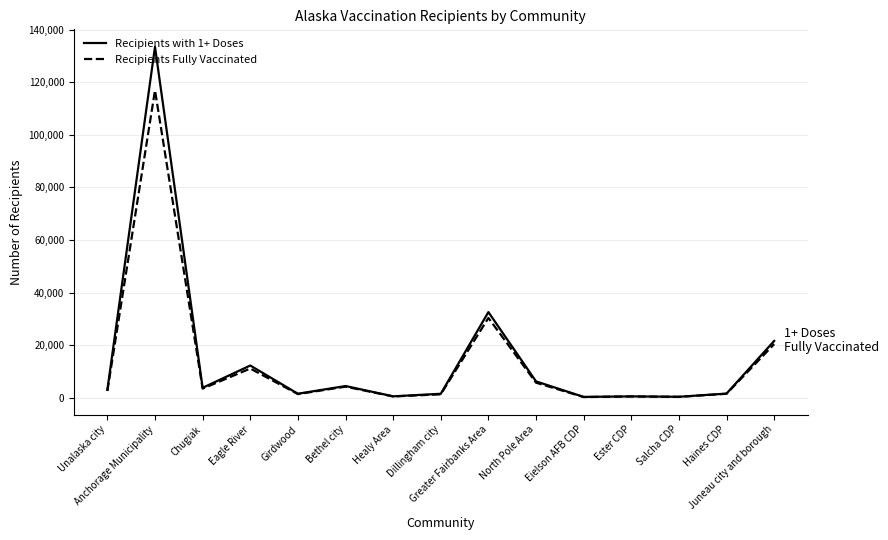

The value of Recipients with 1+ Doses at Greater Fairbanks Area is 32550. True or false?

True